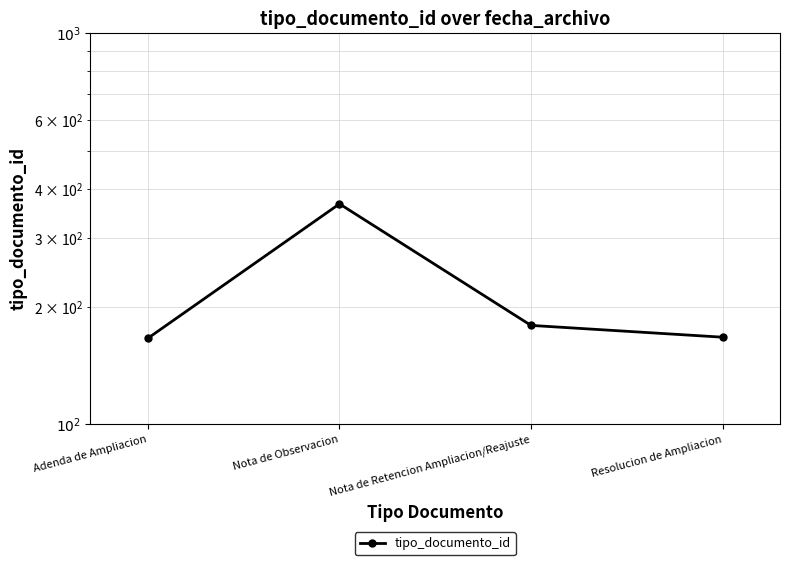

The chart shows a value of 166 at Adenda de Ampliacion. True or false?

True